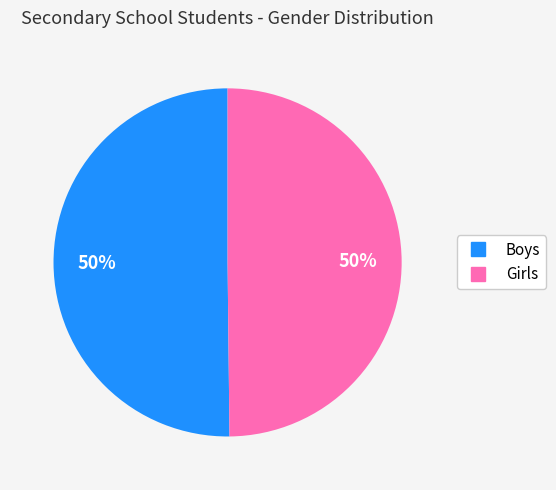

To the nearest percent, what is the combined percentage of Boys and Girls?

100%